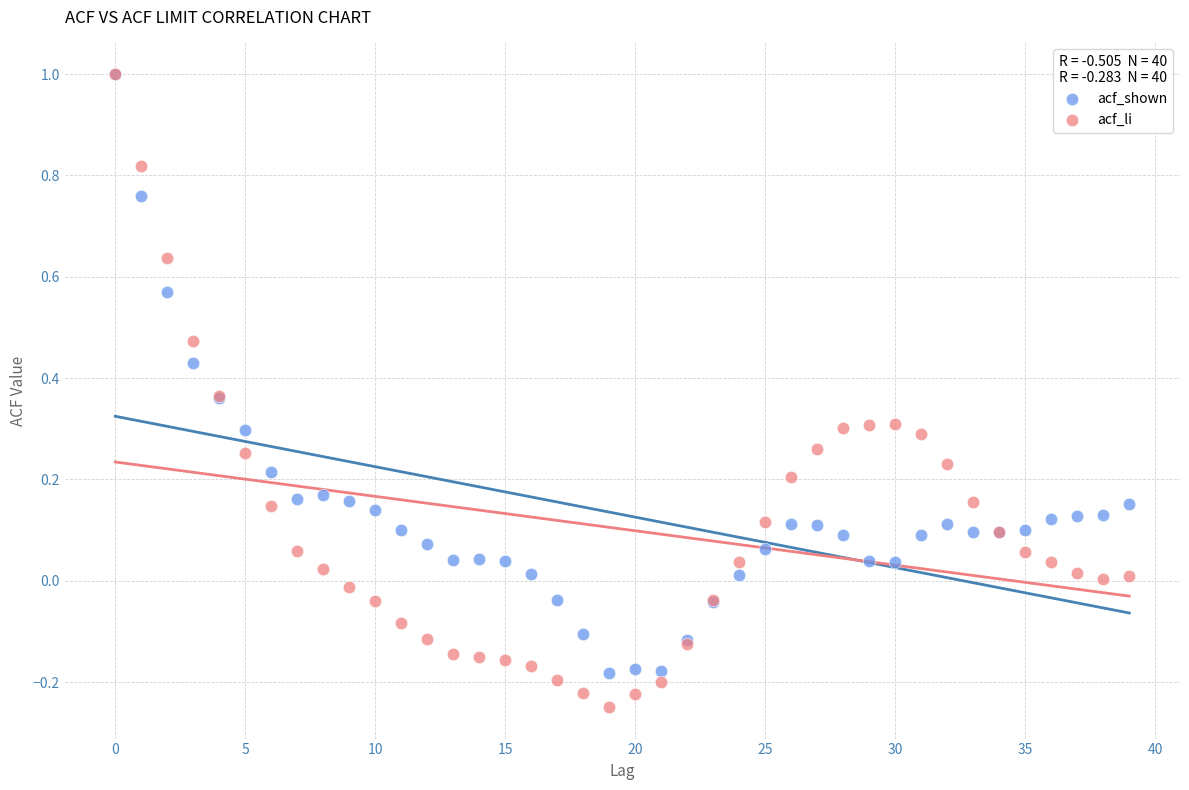

Which series contains the lowest Y value?

acf_li